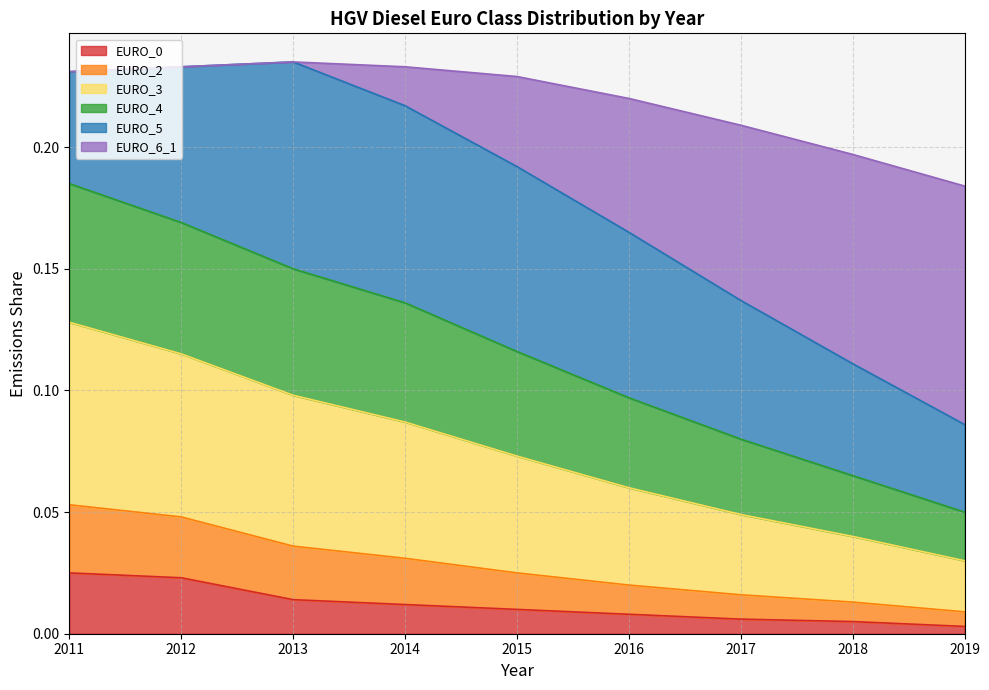

True or false: EURO_4 and EURO_2 cross at least once.

False